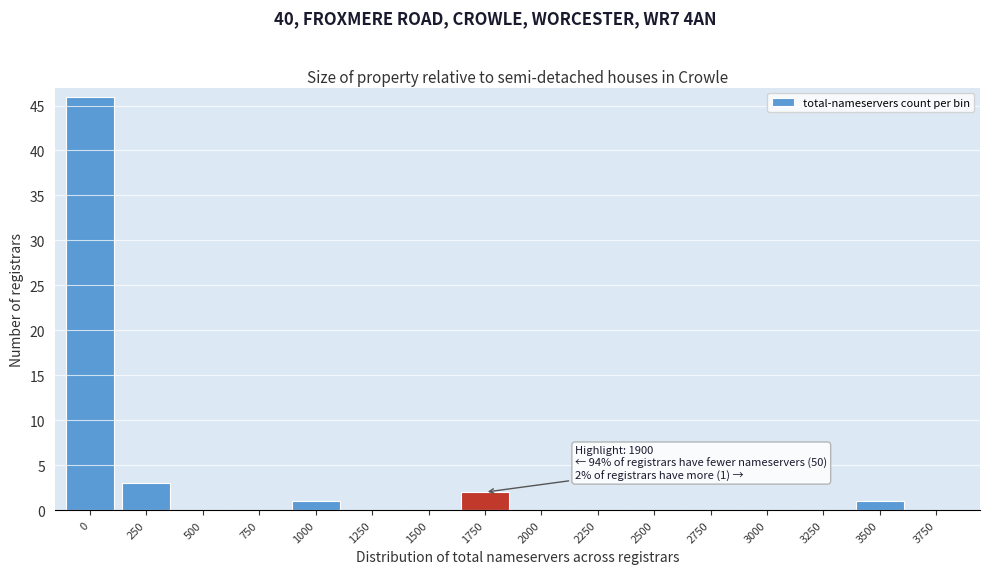

Reading right to left, what are all the values shown in this chart?

3750=0	3500=1	3250=0	3000=0	2750=0	2500=0	2250=0	2000=0	1750=2	1500=0	1250=0	1000=1	750=0	500=0	250=3	0=46